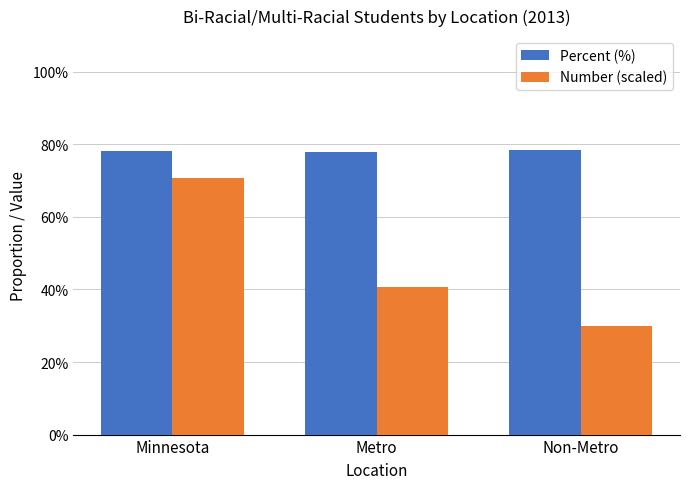

What is the approximate value of Percent (%) at Metro?

77.9